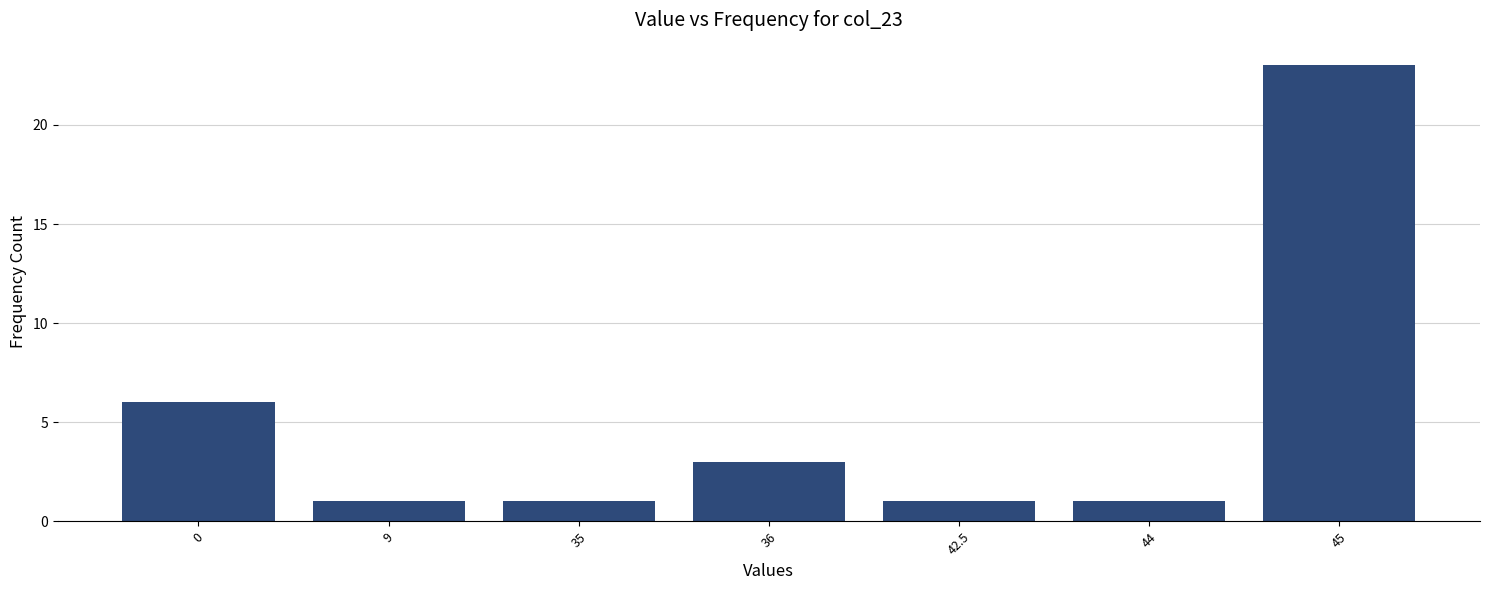

Reading left to right, transcribe all the data shown in this chart.

6	1	1	3	1	1	23